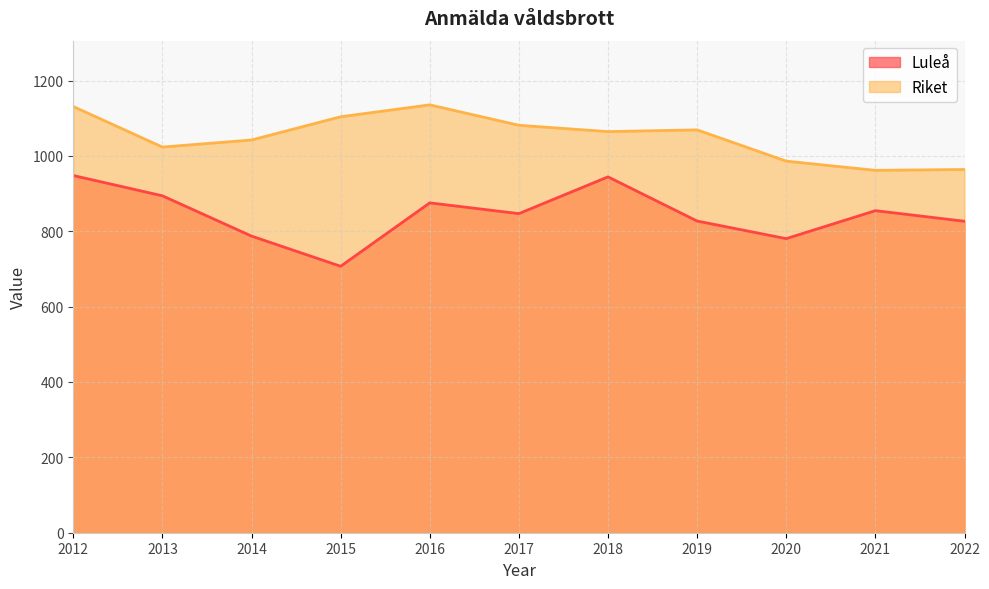

What is the sum of the Luleå values at 2022 and 2014?

1613.8